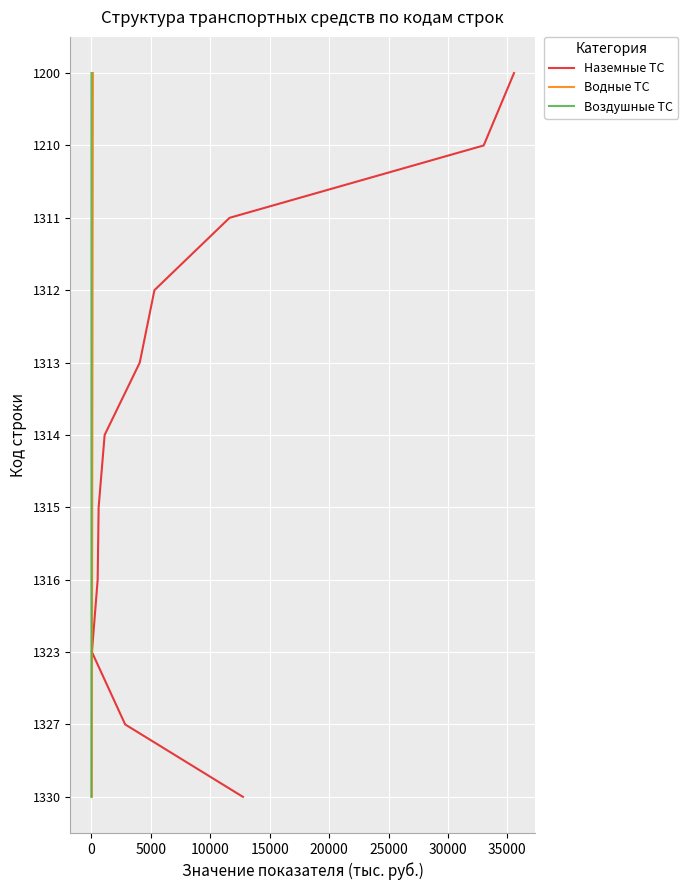

Between 10000 and 15000, which series saw the biggest shift?

Наземные ТС